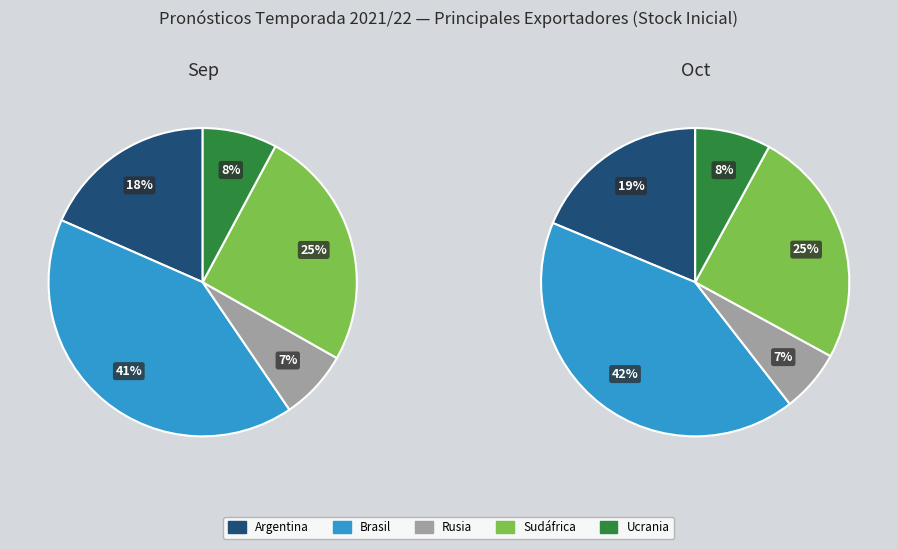

What percentage is NOT represented by Sudáfrica?

74.6%